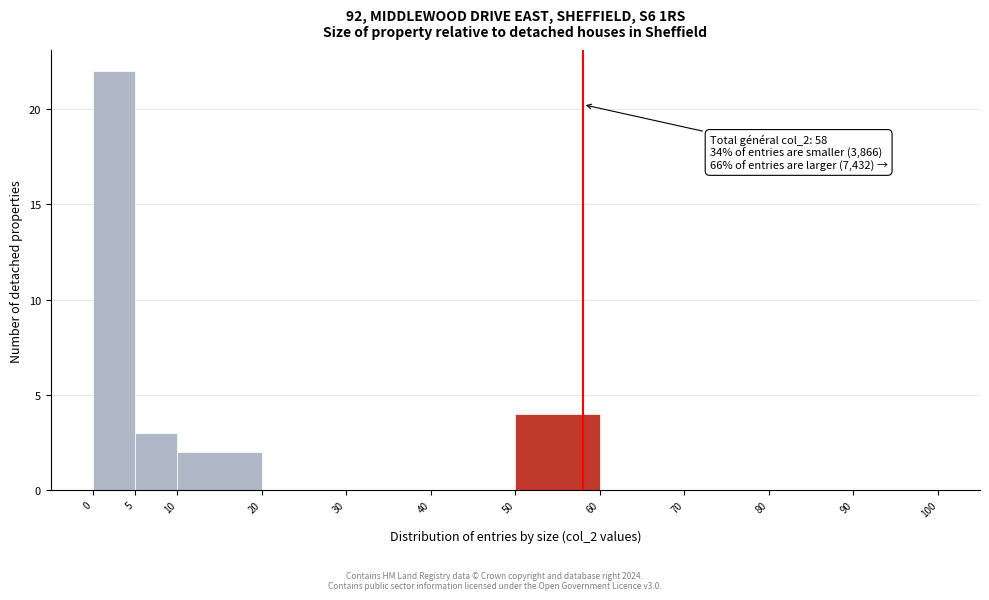

Over which range of the x-axis is the bar tallest?

0 to 5